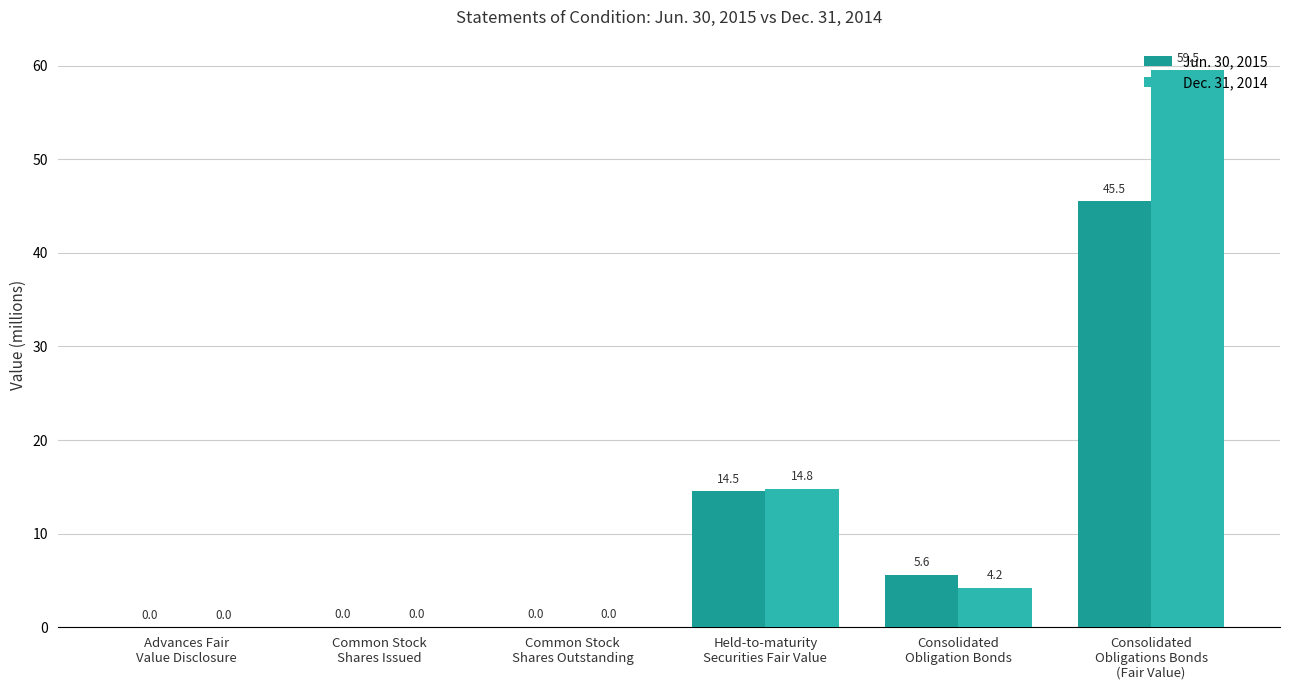

What is the average value of the Jun. 30, 2015 series?

11.0